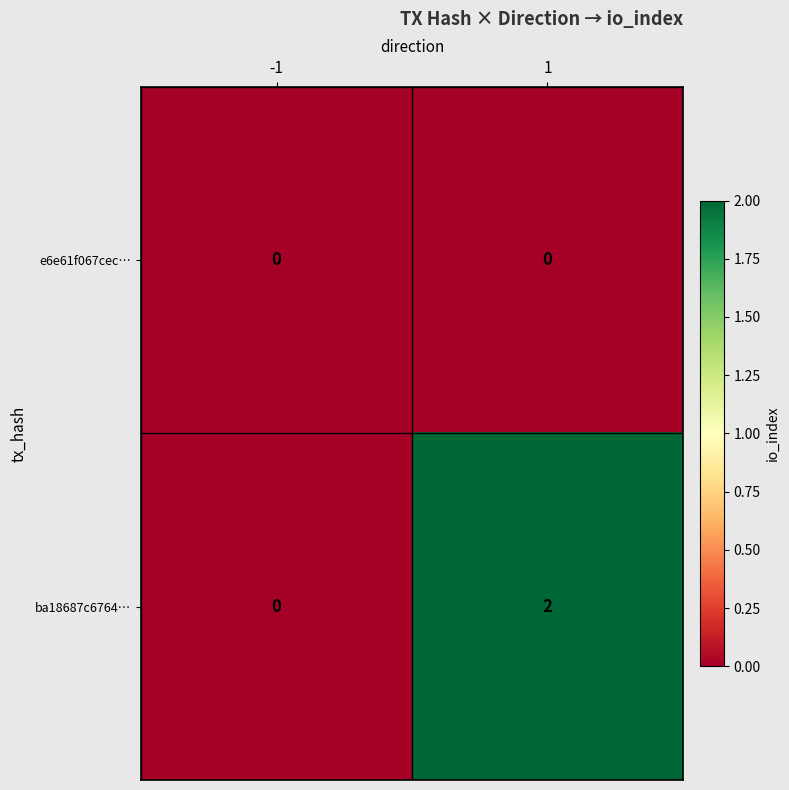

Reading right to left, what are all the values shown in this chart?

e6e61f067cec…: 1=0	-1=0
ba18687c6764…: 1=2	-1=0